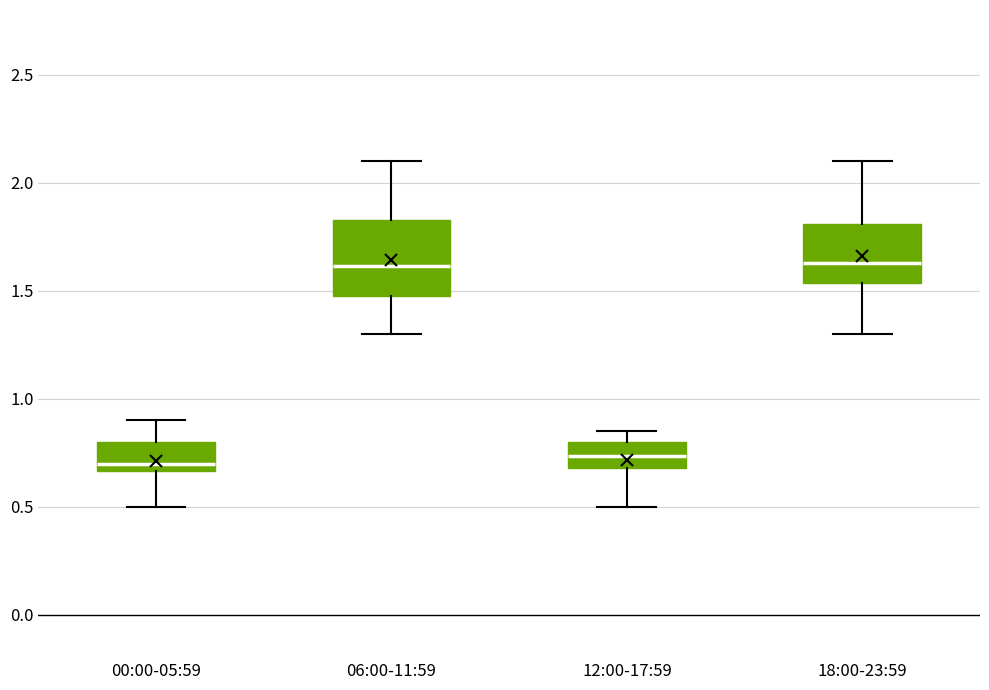

Where does the median line of the box for 12:00-17:59 sit on the y-axis? The values are not printed on the chart, so give them approximately, as read against the axis.

0.75